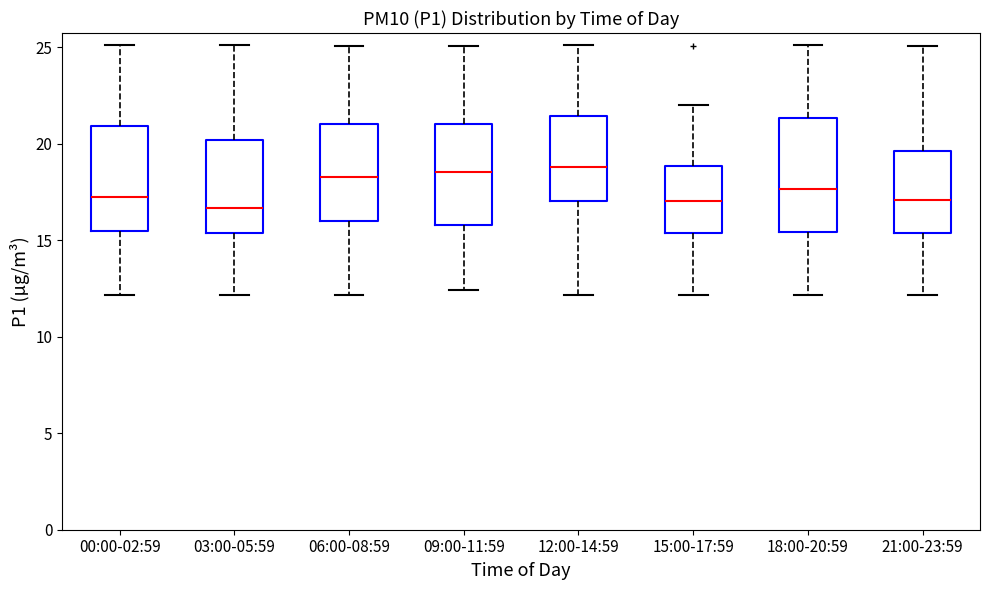

Reading left to right, read every box against the y-axis: the position of its median line, the range the box covers, and the ends of its whiskers. The values are not printed on the chart, so give them approximately, as read against the axis.

00:00-02:59: median 17.5, box 15.5 to 21.0, whiskers 12.0 to 25.0
03:00-05:59: median 16.5, box 15.5 to 20.0, whiskers 12.0 to 25.0
06:00-08:59: median 18.5, box 16.0 to 21.0, whiskers 12.0 to 25.0
09:00-11:59: median 18.5, box 16.0 to 21.0, whiskers 12.5 to 25.0
12:00-14:59: median 19.0, box 17.0 to 21.5, whiskers 12.0 to 25.0
15:00-17:59: median 17.0, box 15.5 to 19.0, whiskers 12.0 to 22.0
18:00-20:59: median 17.5, box 15.5 to 21.5, whiskers 12.0 to 25.0
21:00-23:59: median 17.0, box 15.5 to 19.5, whiskers 12.0 to 25.0